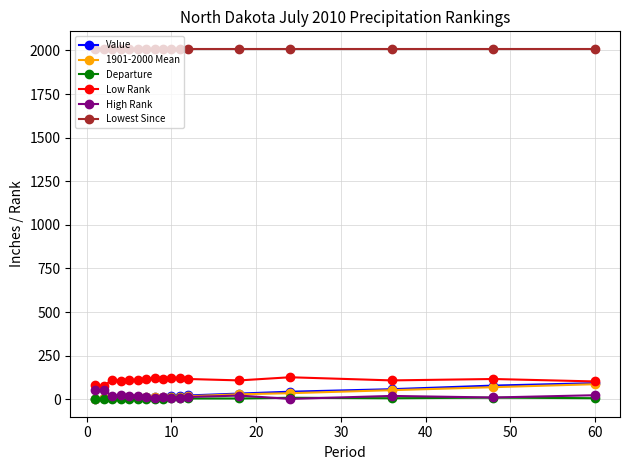

True or false: Lowest Since and Low Rank intersect in this chart.

False